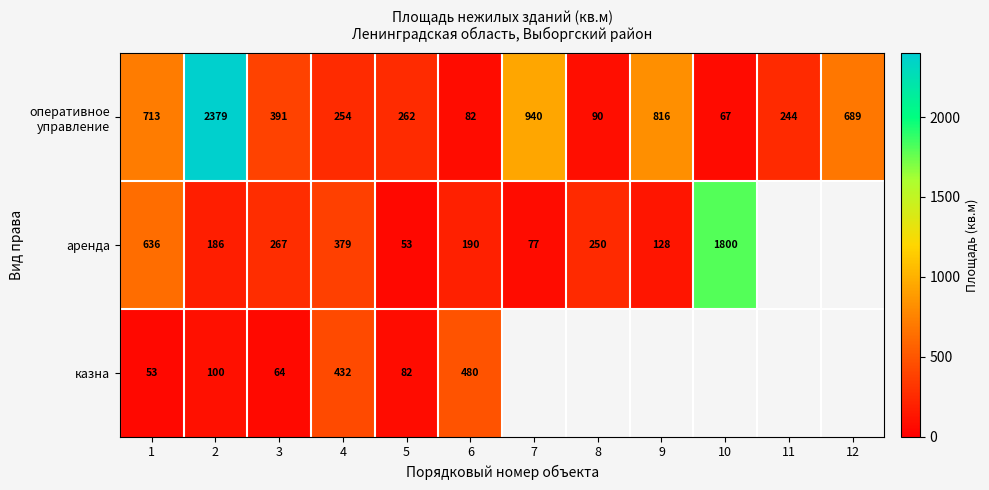

The казна series shows 100 at 2. True or false?

True